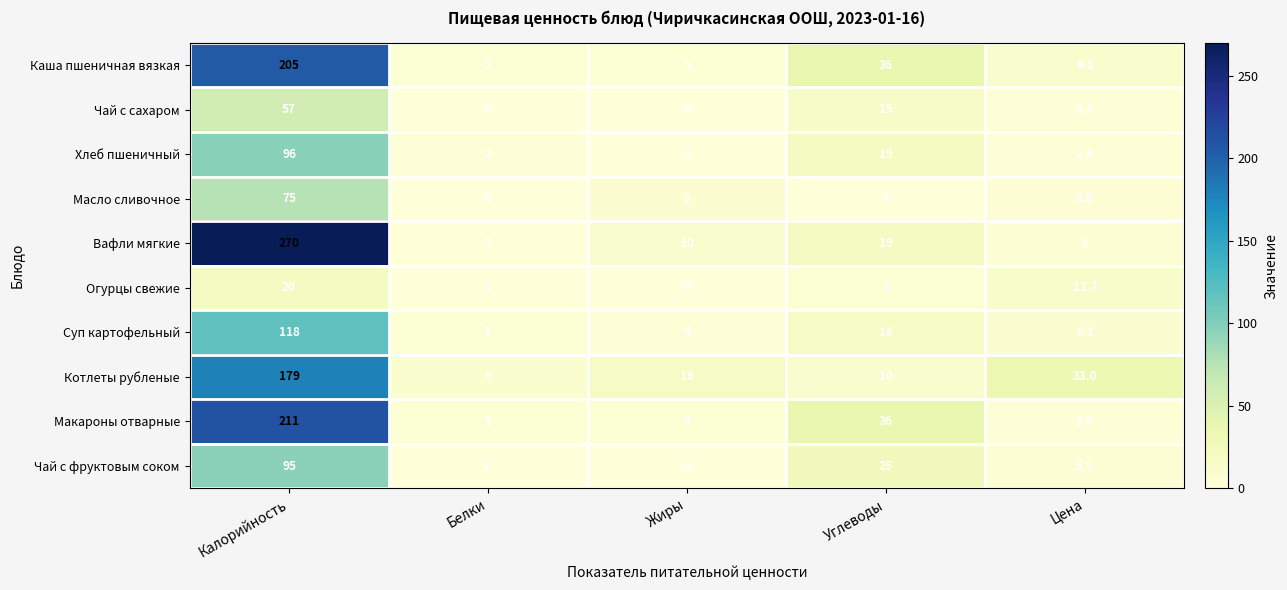

True or false: Котлеты рубленые has a value of 9.0 at Белки.

True